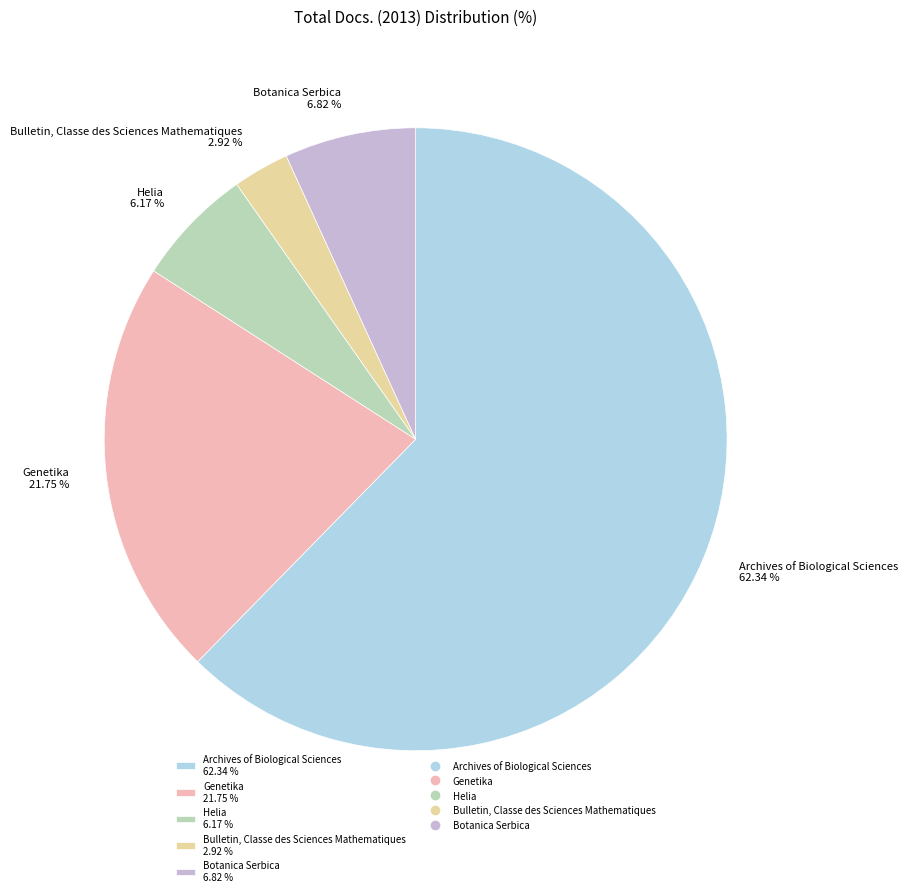

To the nearest percent, what percentage of the pie is Archives of Biological Sciences?

62%